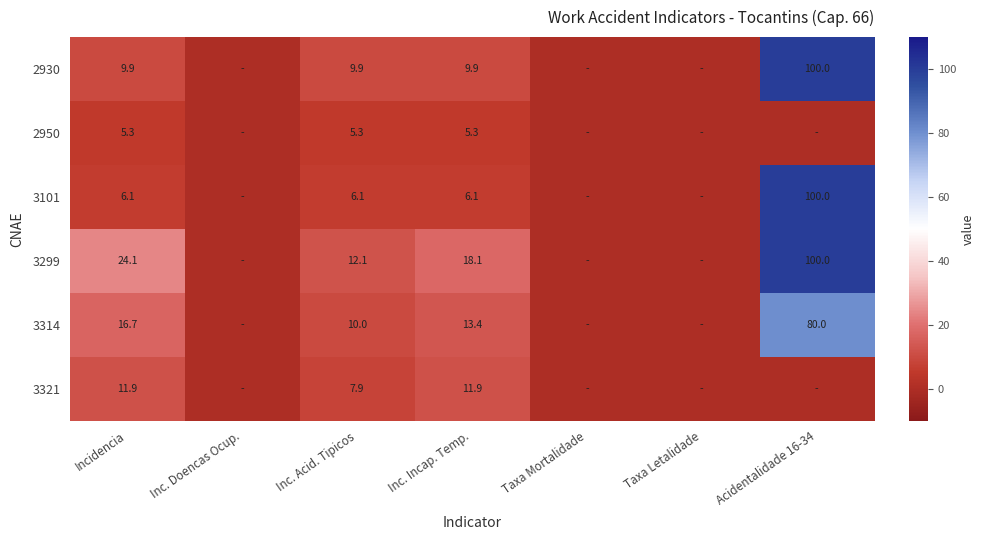

What is the spread (max minus min) of values at Incidencia?

18.8